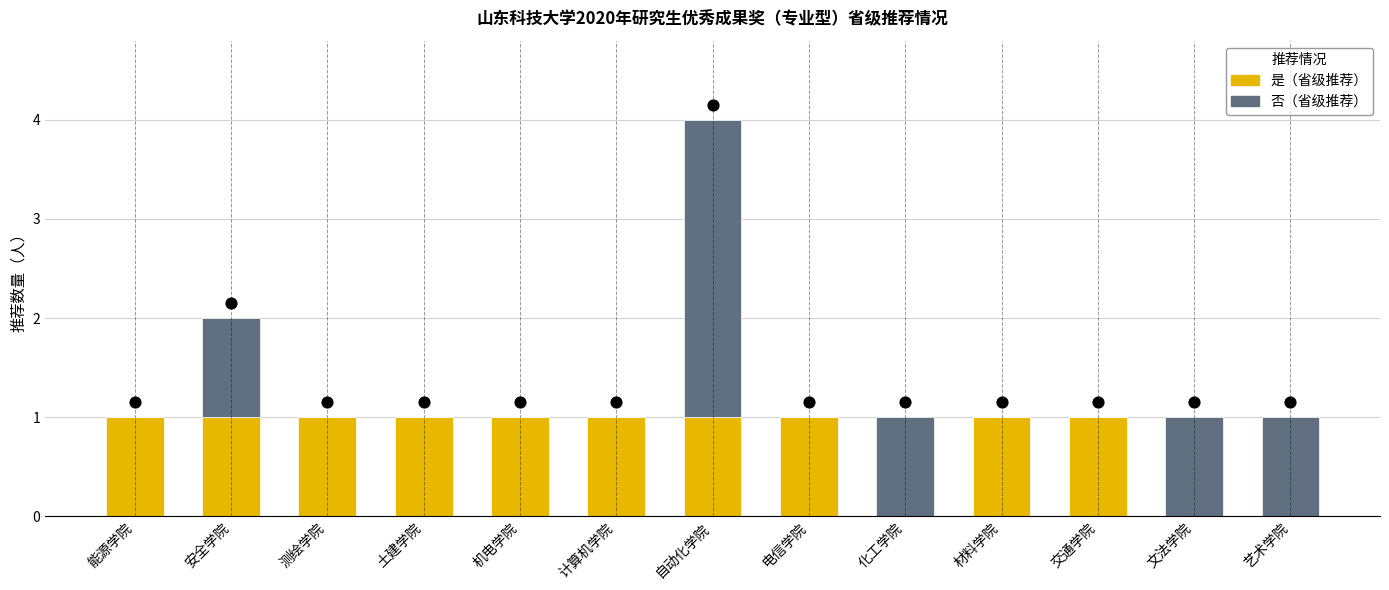

Which series contains the highest Y value?

否（省级推荐）